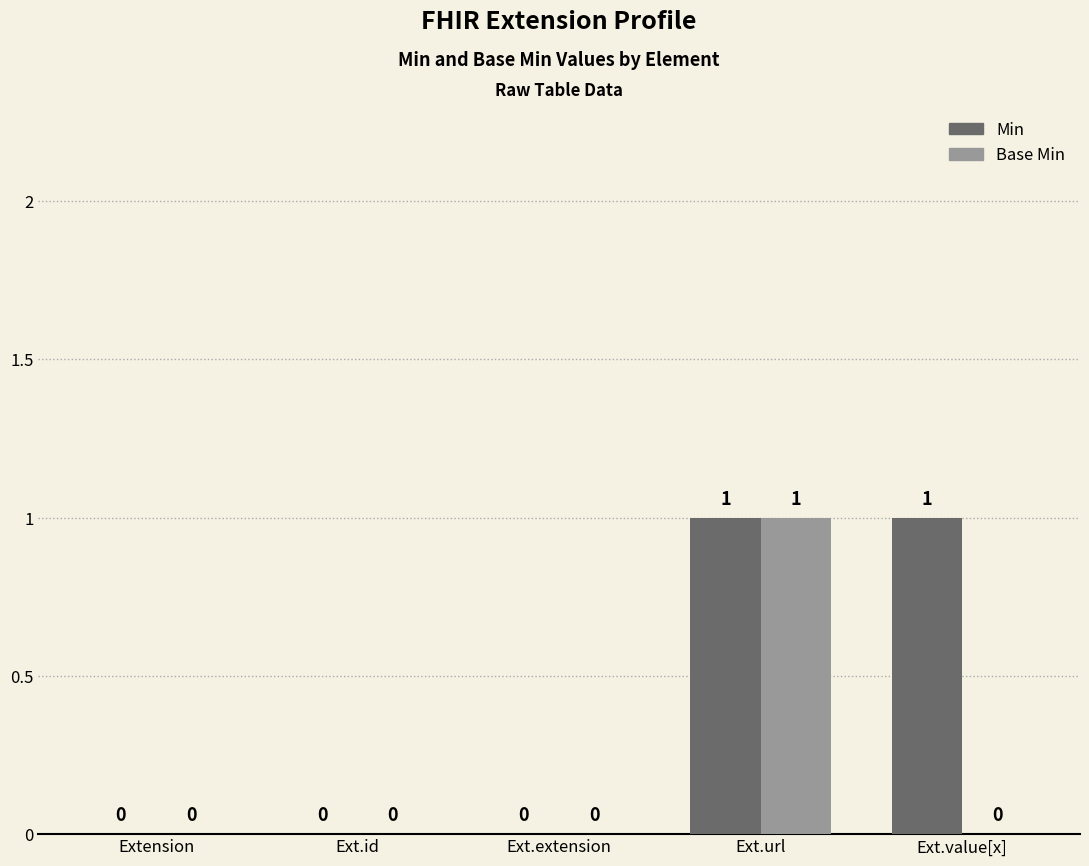

What value does the Base Min series have at Ext.url?

1